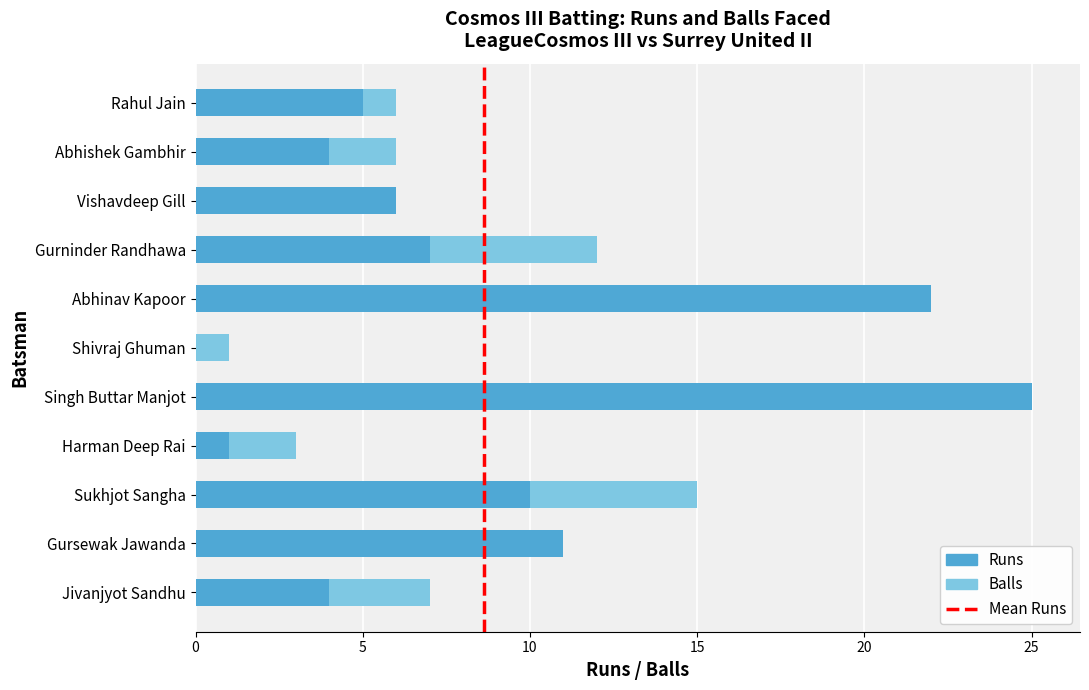

Is it true that Balls equals 41 at Singh Buttar Manjot?

False